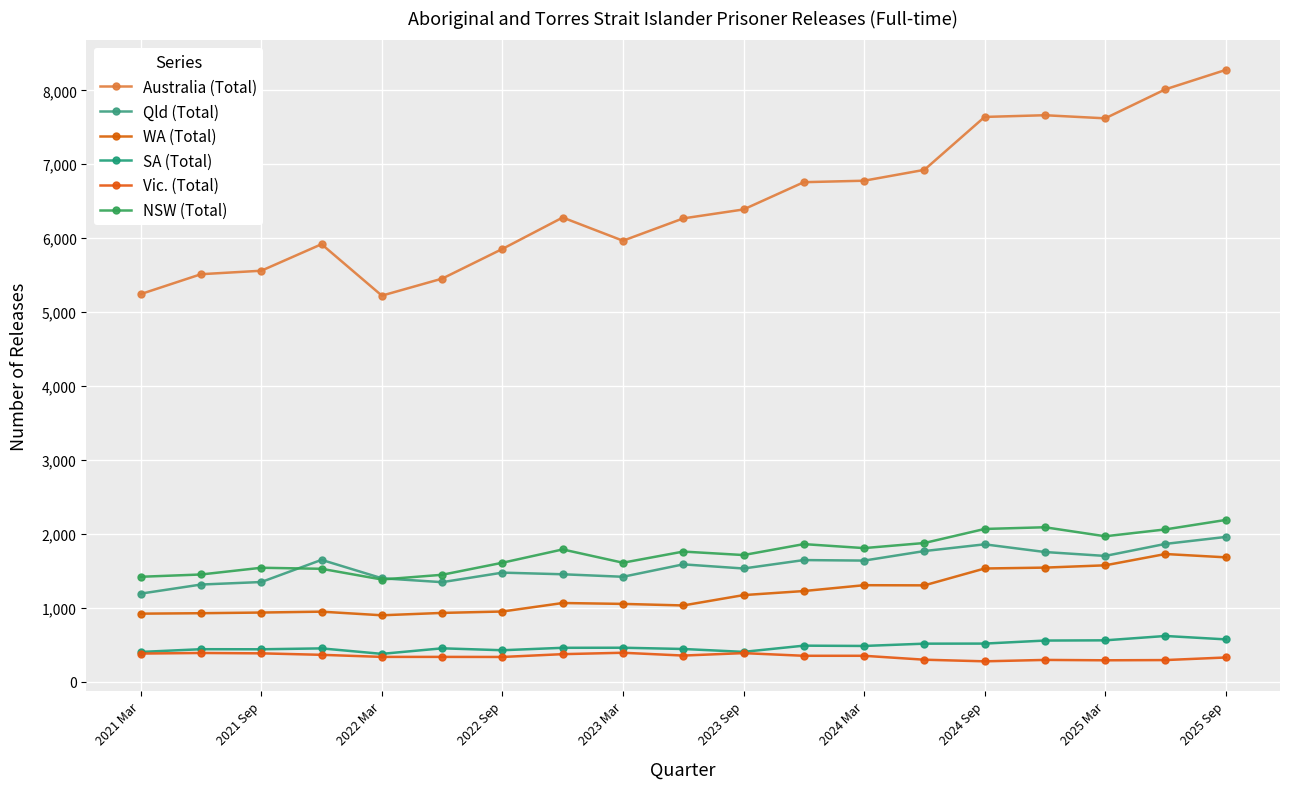

What is the value of the WA (Total) point at the 4th from the left?

946